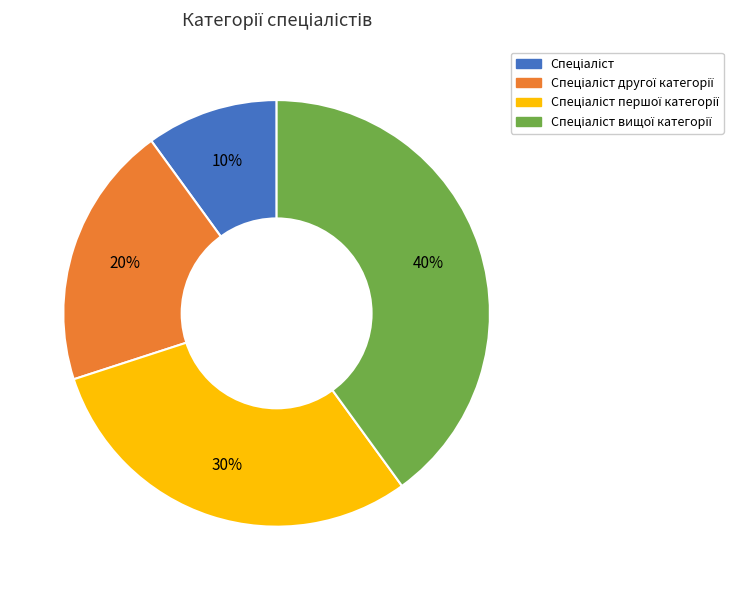

To the nearest percent, what is the average slice percentage?

25%